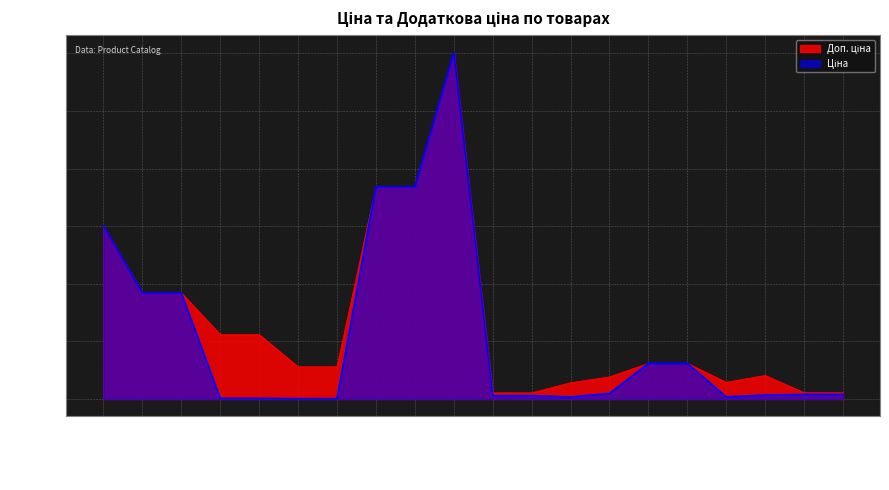

Does the chart display data point markers on the line(s)?

No